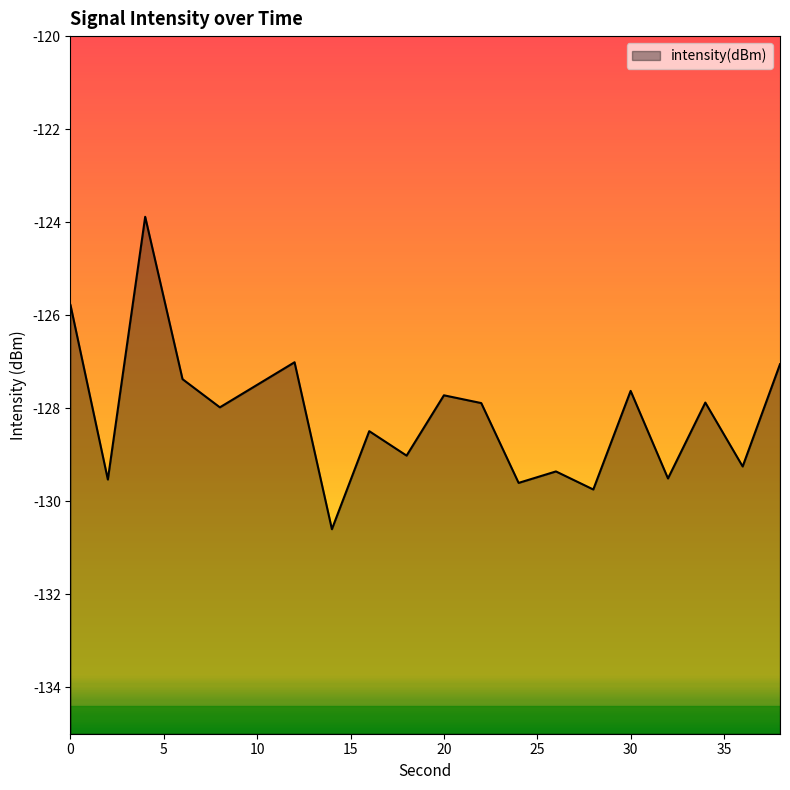

Where is the first local minimum?

2